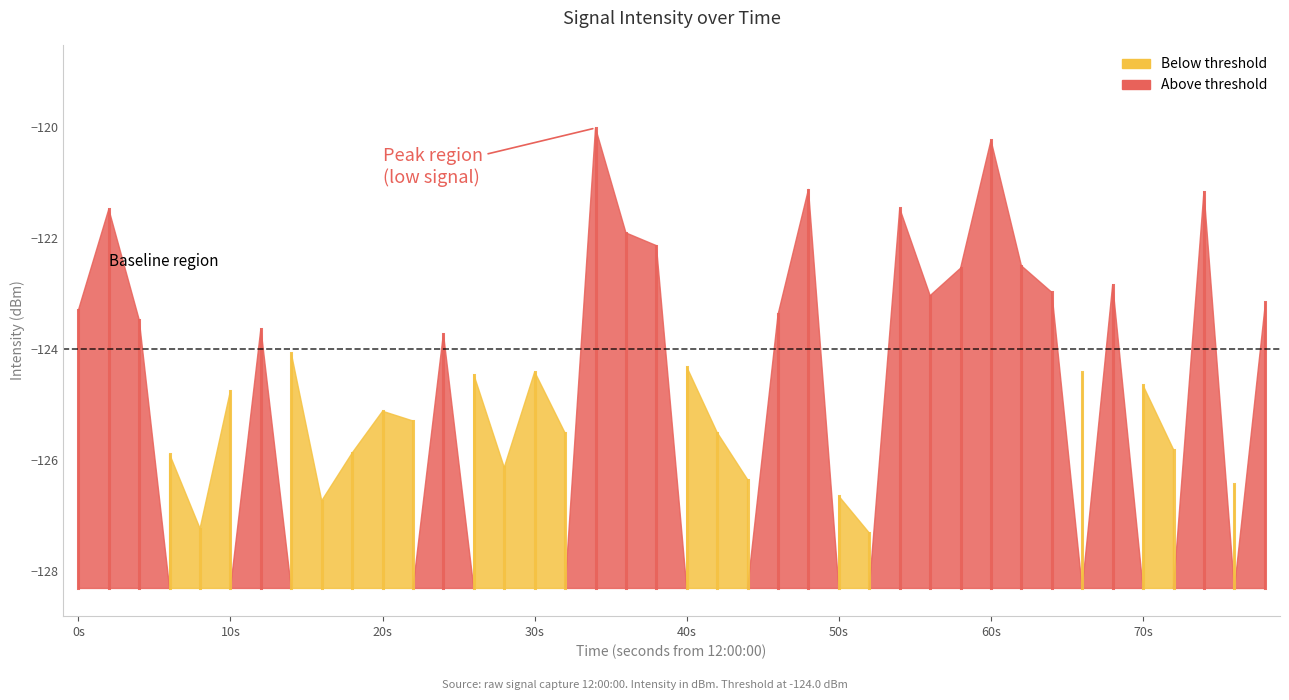

What is the value of the 14th point from the left?

-124.5